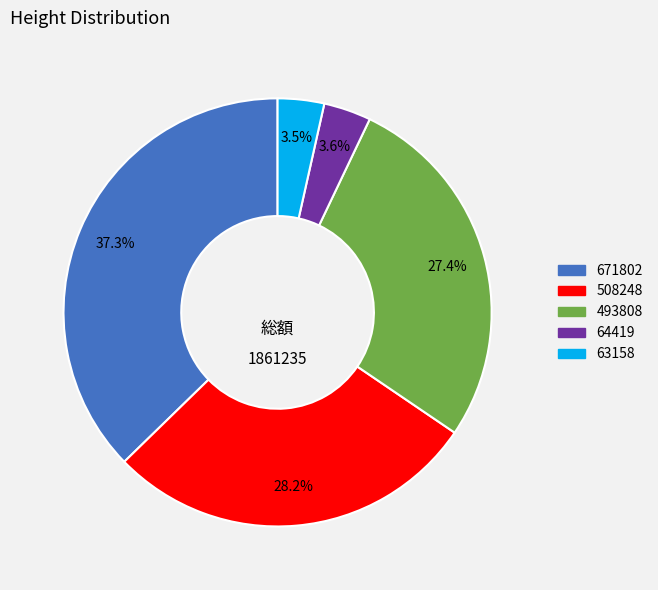

Between 508248 and 63158, which is larger?

508248